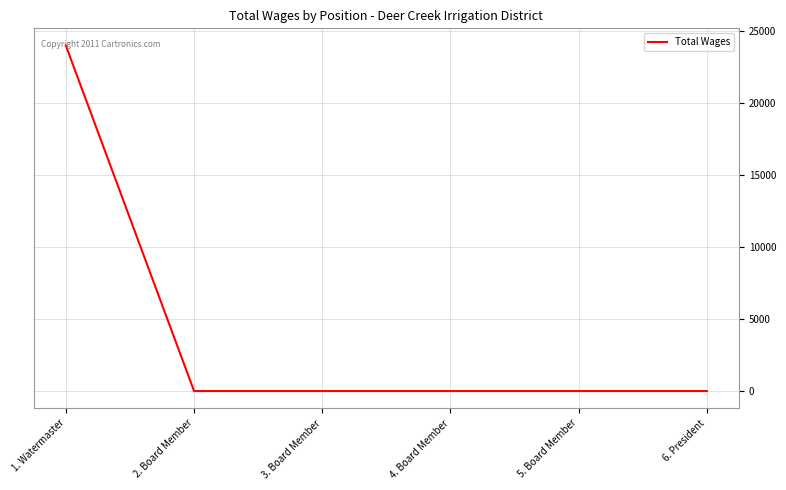

Does the chart have visible grid lines?

Yes